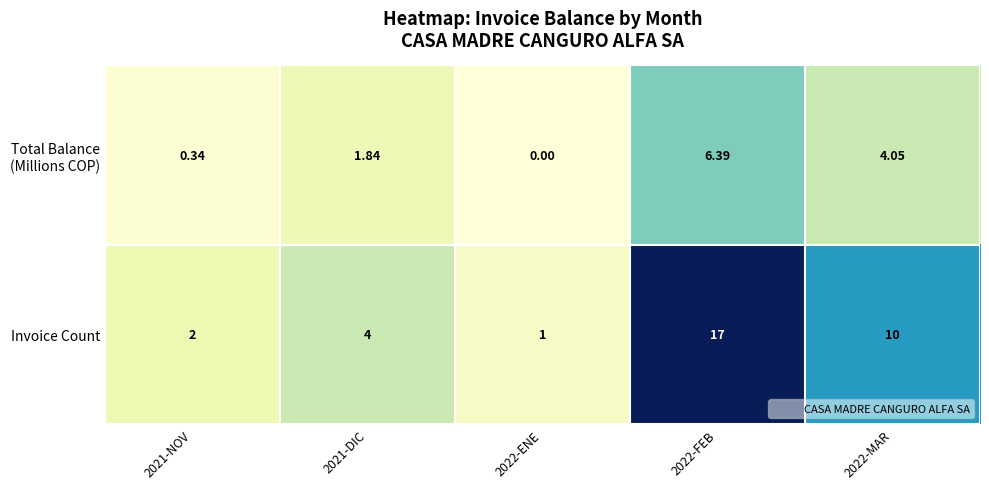

Which series changed the most between 2021-NOV and 2021-DIC?

Invoice Count